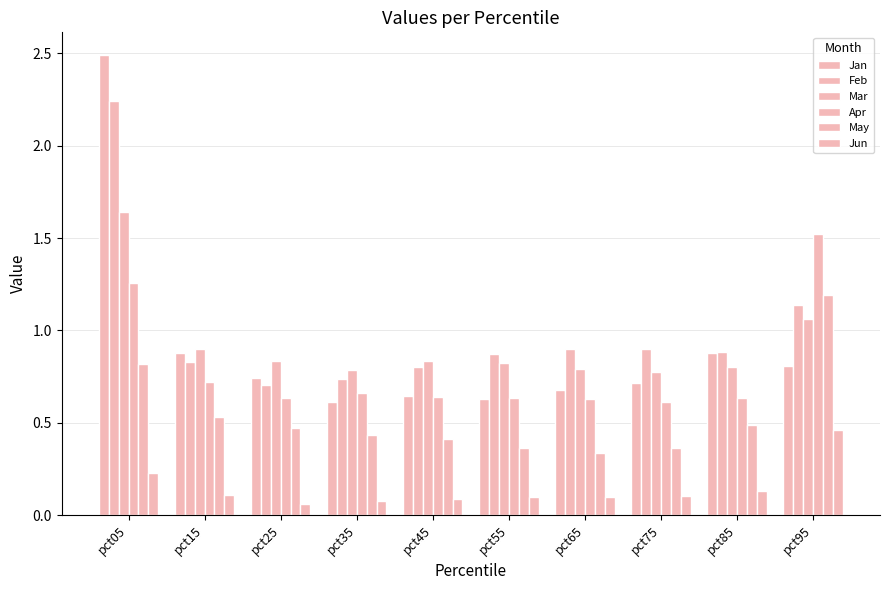

How many groups of bars are there?

10